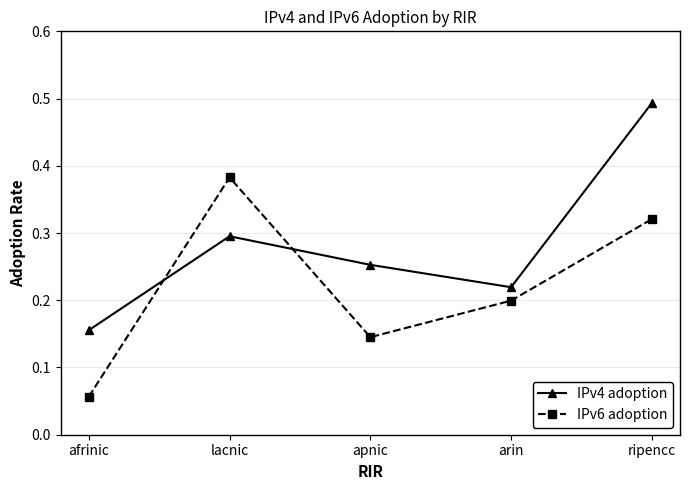

What is the label of the 1st point from the left?

afrinic